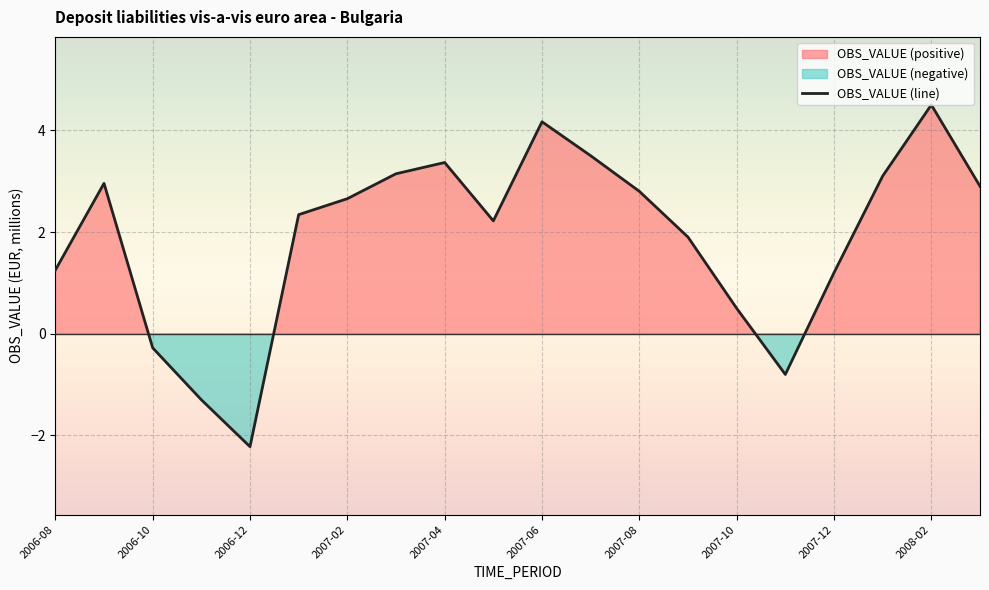

What is the sum of the values at 2007-12 and 2007-03?

4.3